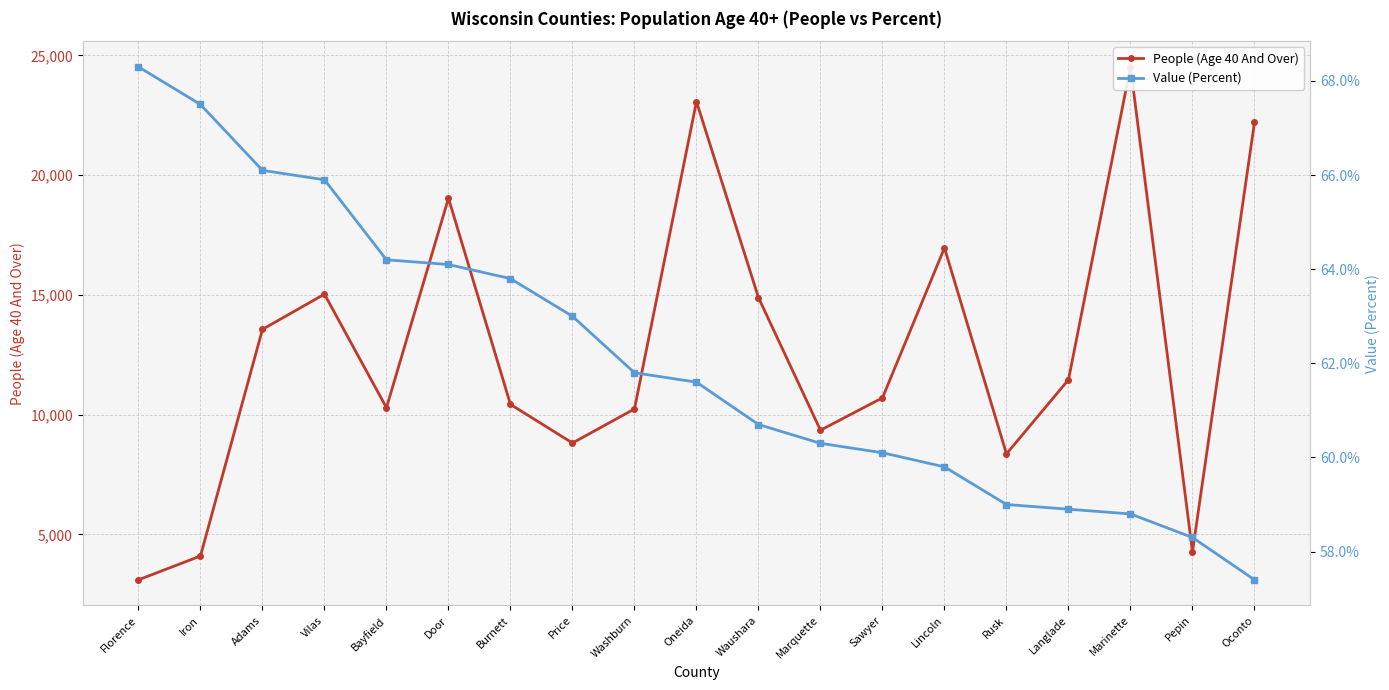

What is the minimum value shown in the chart?

57.4